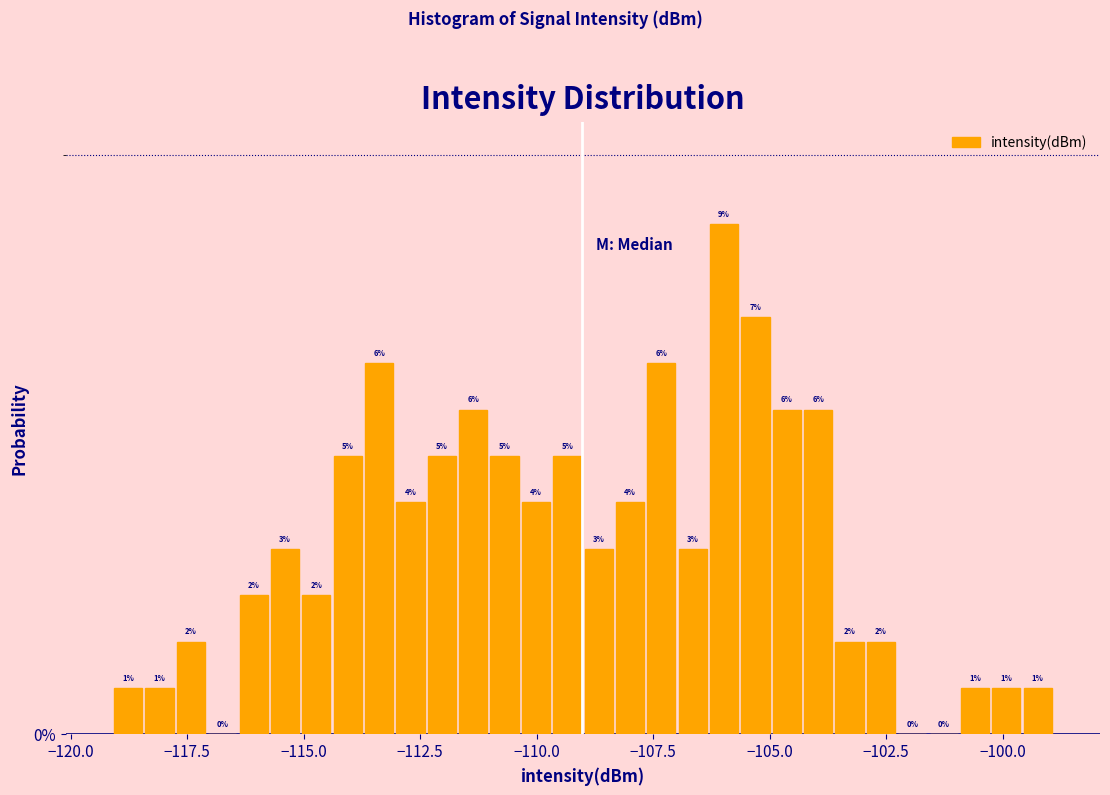

Read against the x-axis, roughly where is the centre of the tallest bar?

-106.0